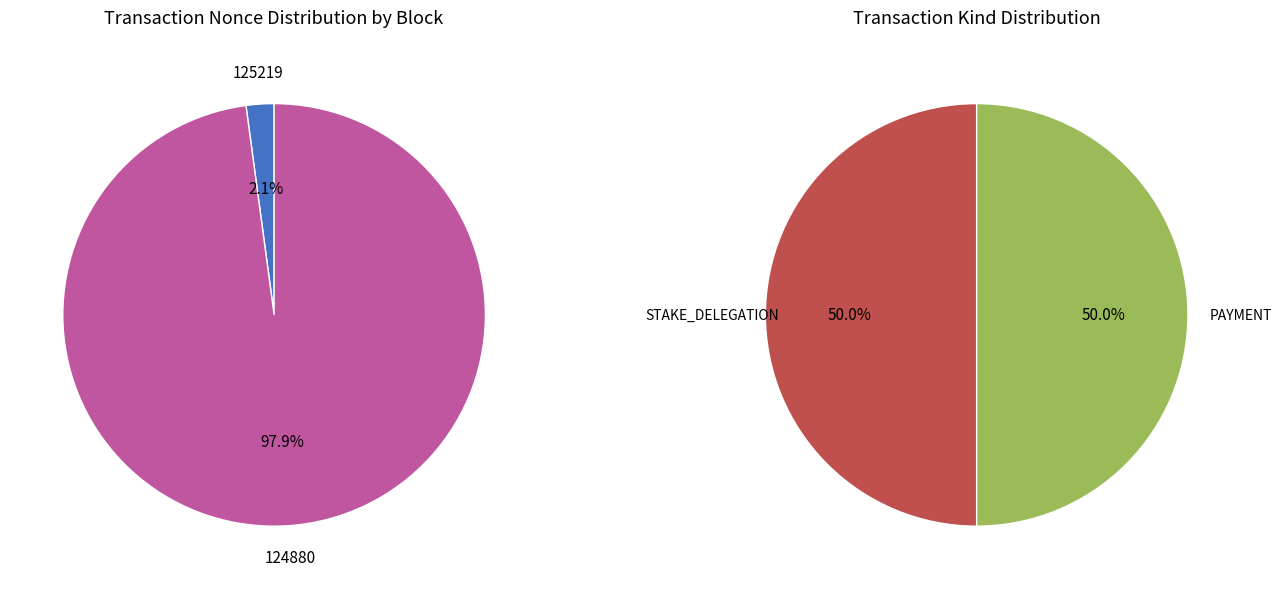

Which slice is the largest?

124880